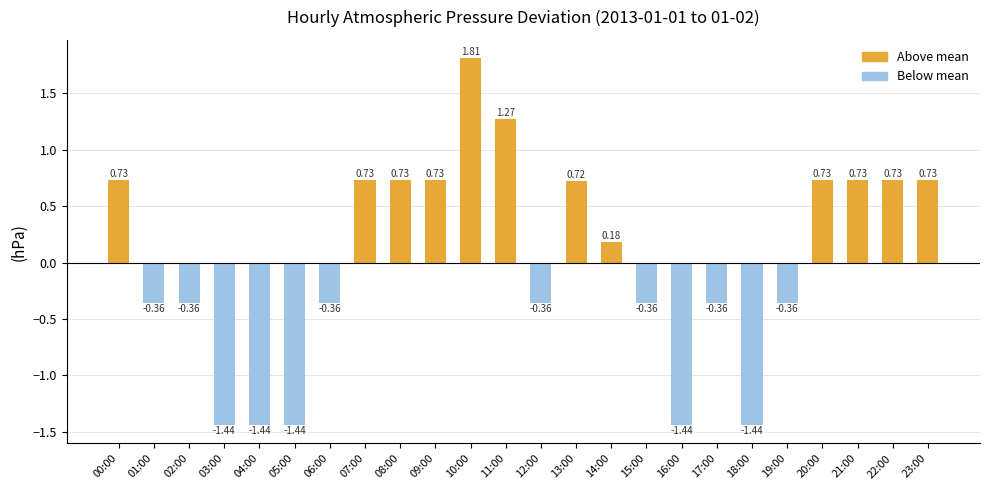

What is the label of the 5th bar from the left?

04:00